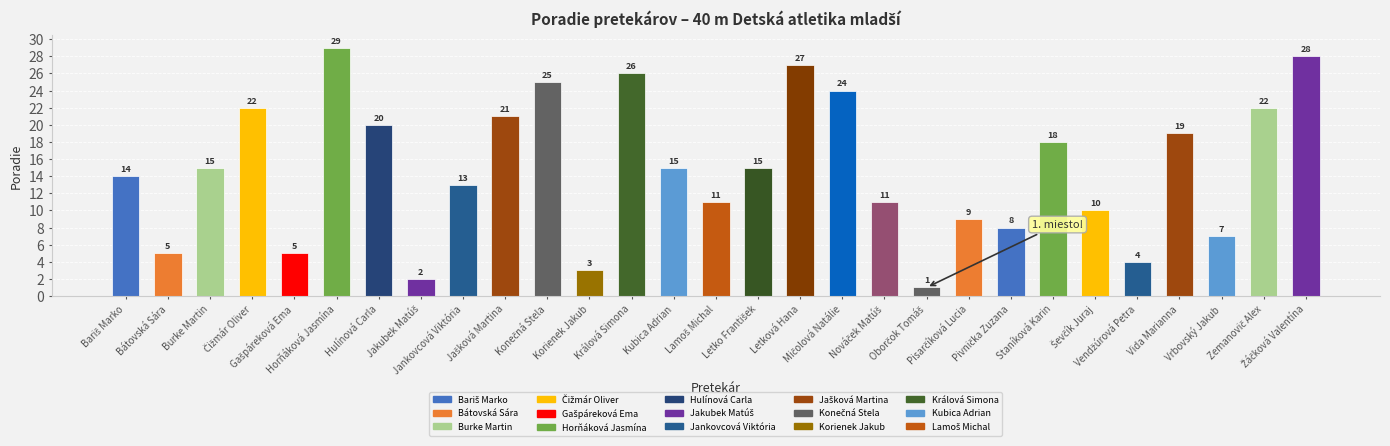

What is the average value?

15